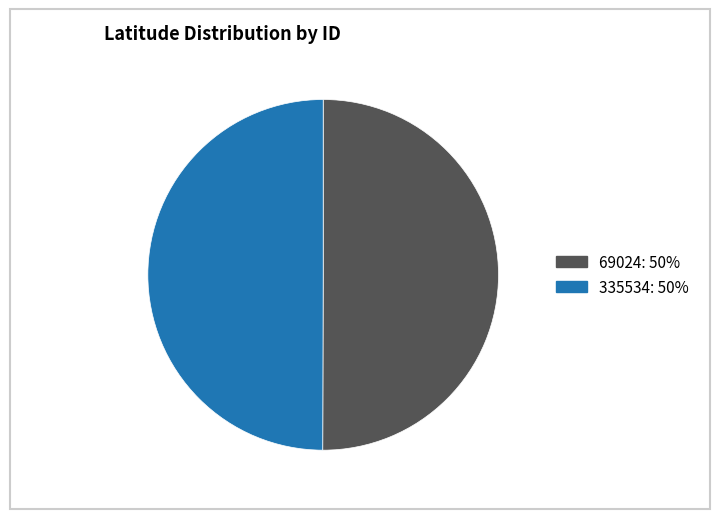

What is the ratio of the value at 69024 to the value at 335534?

1.0